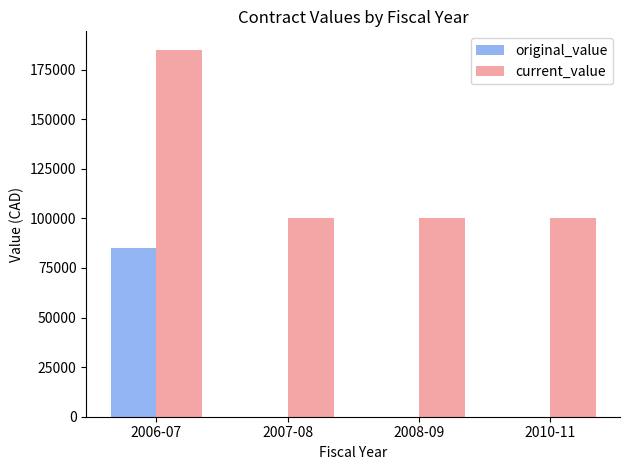

Which series has the largest total across all categories?

current_value